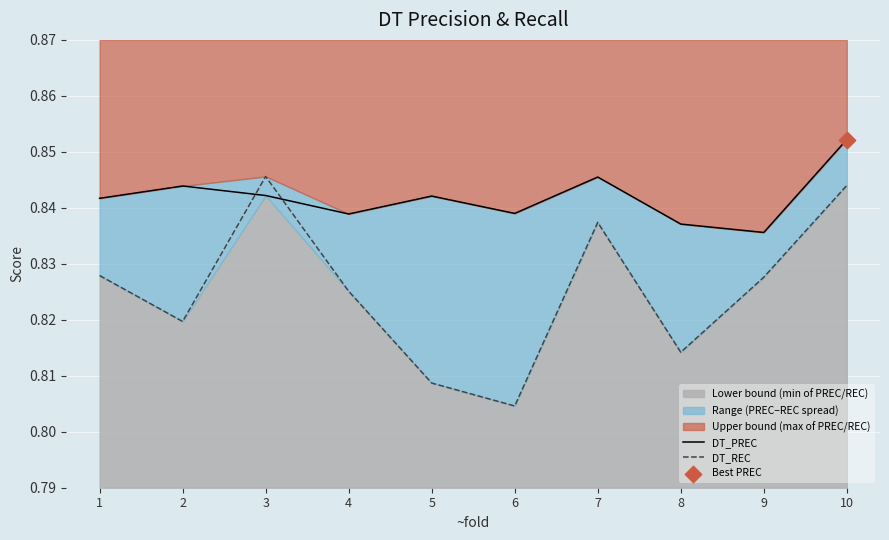

At which category is the sum across all series the highest?

10